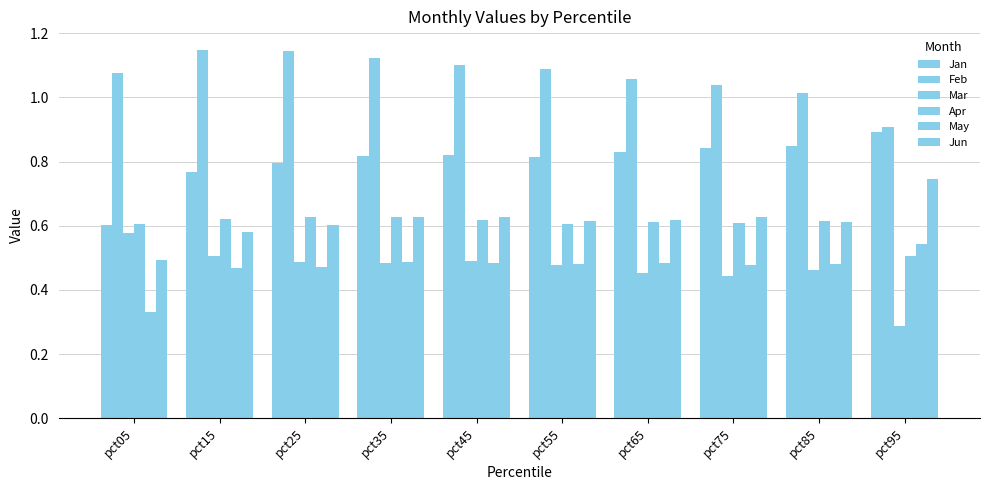

How many bars are there in each group?

6